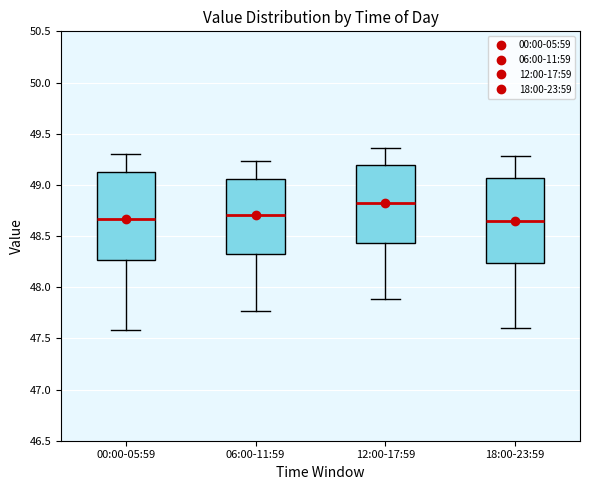

Which box has the highest median line?

12:00-17:59